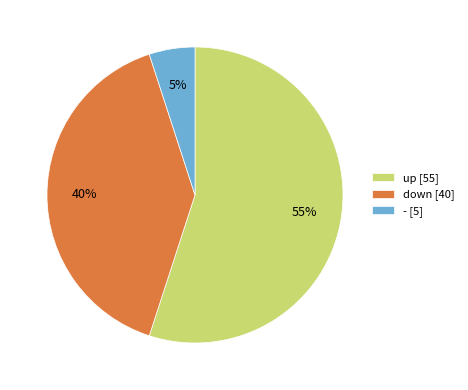

To the nearest percent, what portion does - [5] represent?

5%